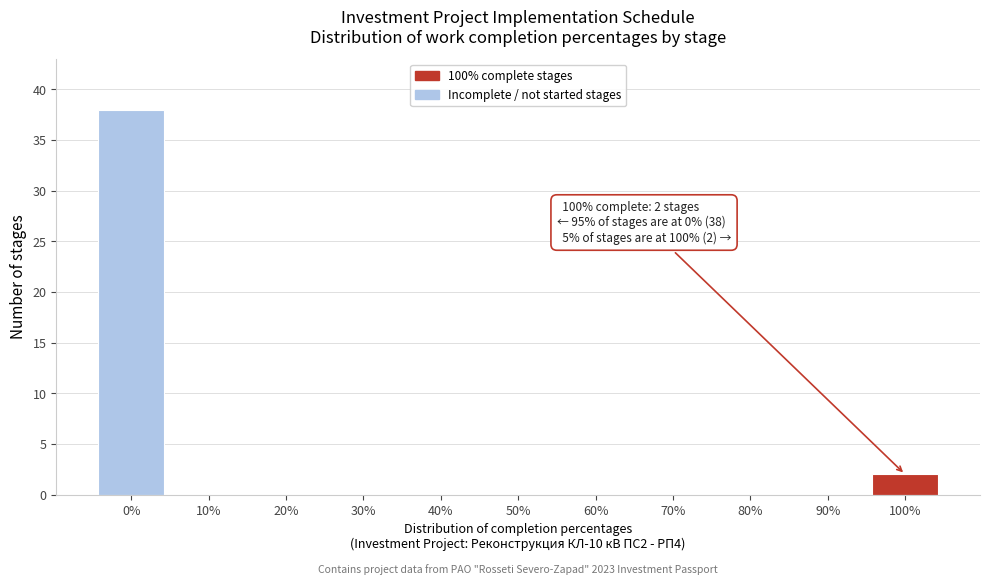

Reading right to left, list all the values displayed in this chart.

100%=2	90%=0	80%=0	70%=0	60%=0	50%=0	40%=0	30%=0	20%=0	10%=0	0%=38